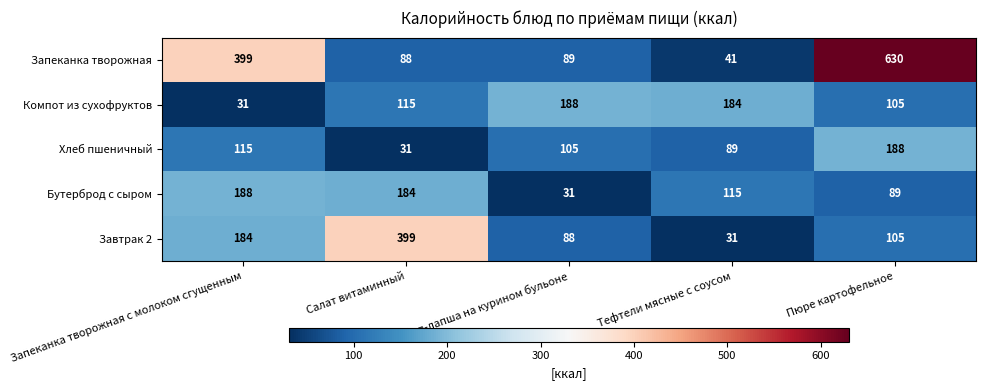

Is it true that Бутерброд с сыром equals 31 at Суп-лапша на курином бульоне?

True